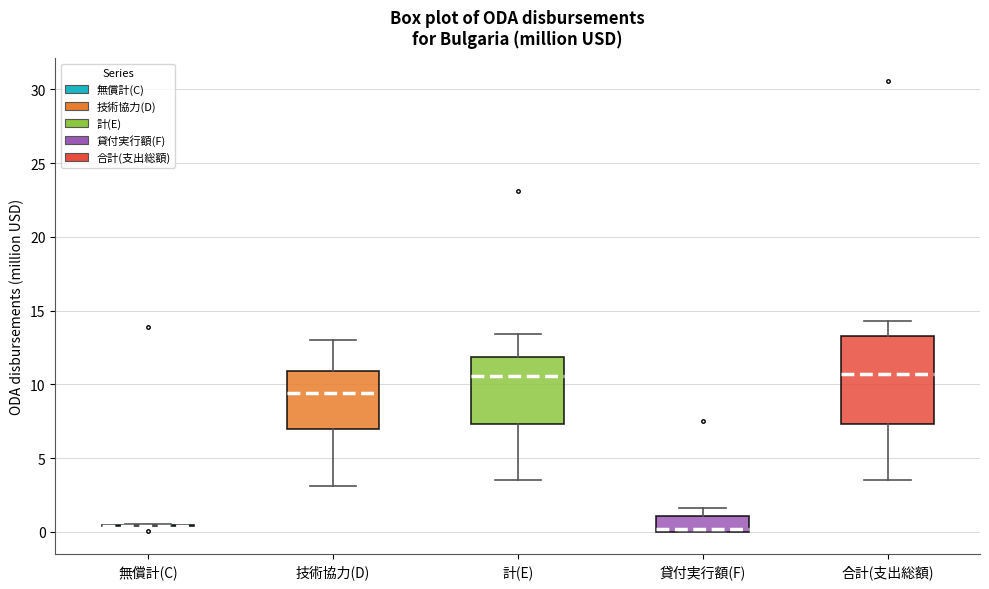

Reading left to right, read every box against the y-axis: the position of its median line, the range the box covers, and the ends of its whiskers. The values are not printed on the chart, so give them approximately, as read against the axis.

無償計(C): box collapsed to a line at 0.5, whiskers 0.5 to 0.5
技術協力(D): median 9.5, box 7.0 to 11.0, whiskers 3.0 to 13.0
計(E): median 10.5, box 7.5 to 12.0, whiskers 3.5 to 13.5
貸付実行額(F): median 0.0 (just above the box's lower edge), box 0.0 to 1.0, whiskers 0.0 to 1.5
合計(支出総額): median 10.5, box 7.5 to 13.5, whiskers 3.5 to 14.5